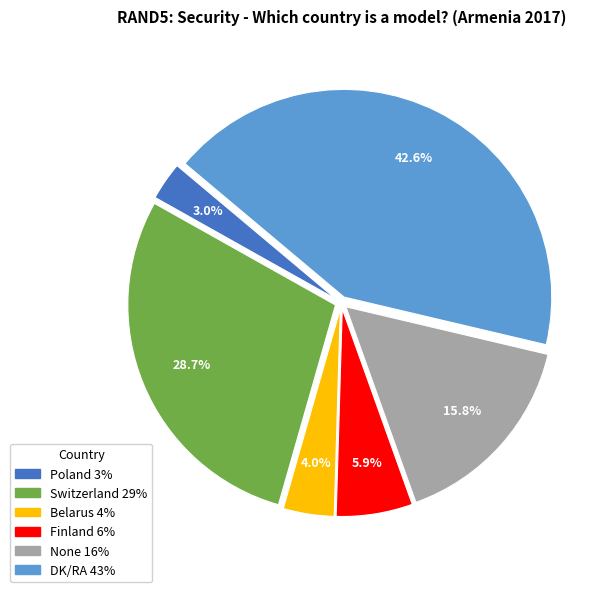

What percentage is the Belarus slice, to the nearest percent?

4%